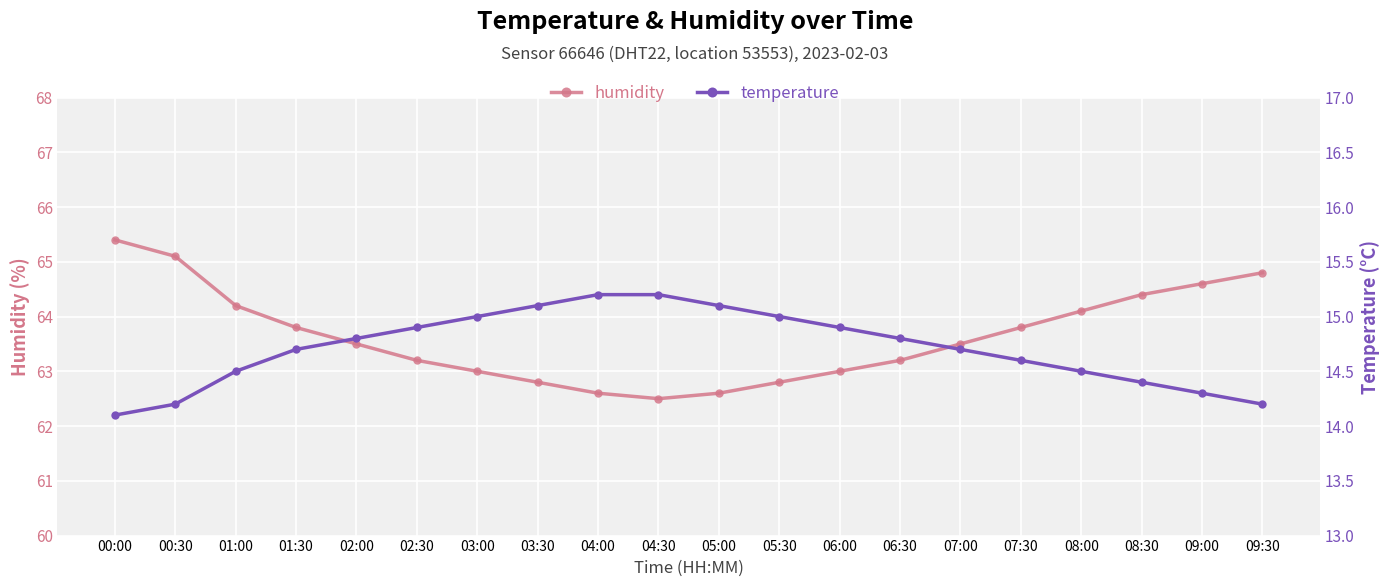

What is the minimum value for humidity?

62.5